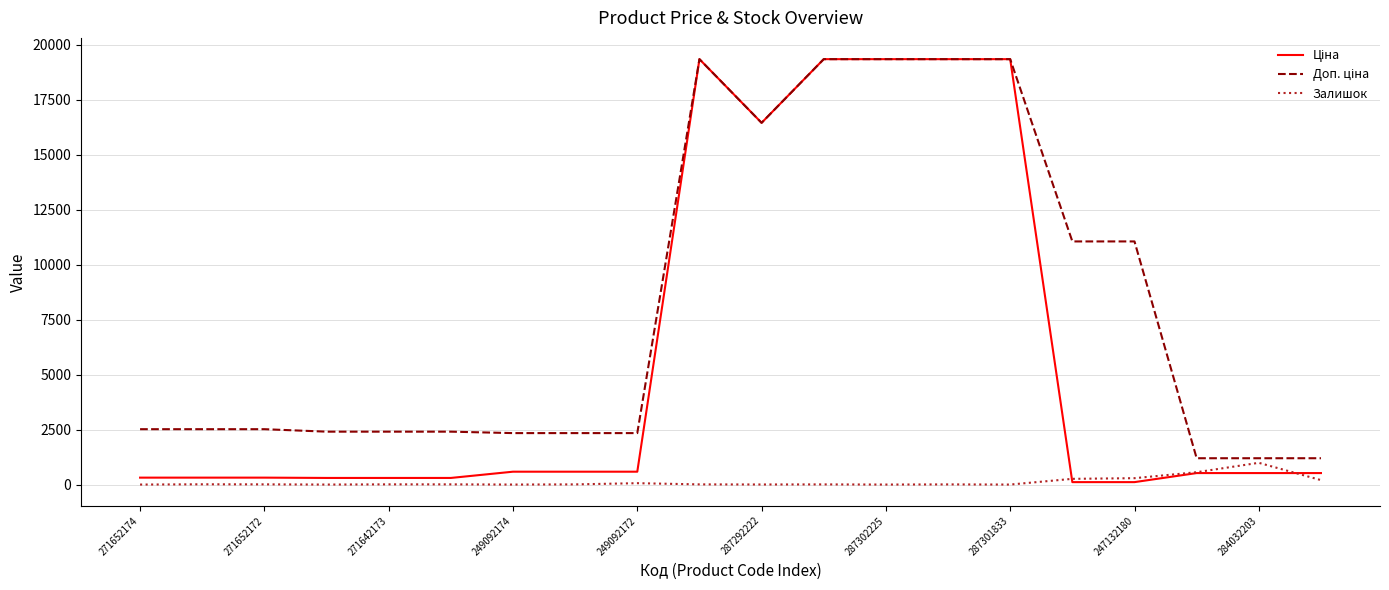

Is this an area chart (filled region under the line)?

No